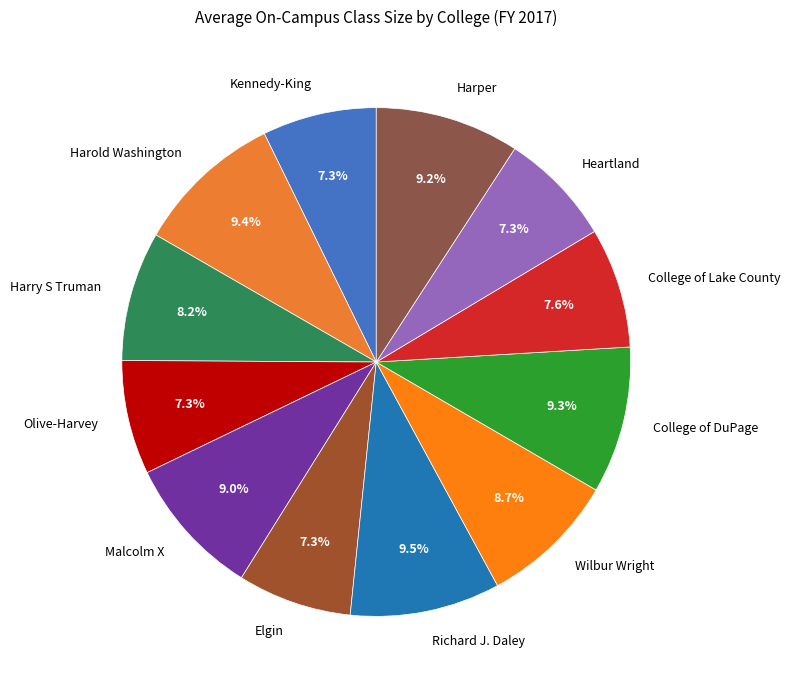

Approximately how many times larger is the value at Heartland compared to Harold Washington?

0.8